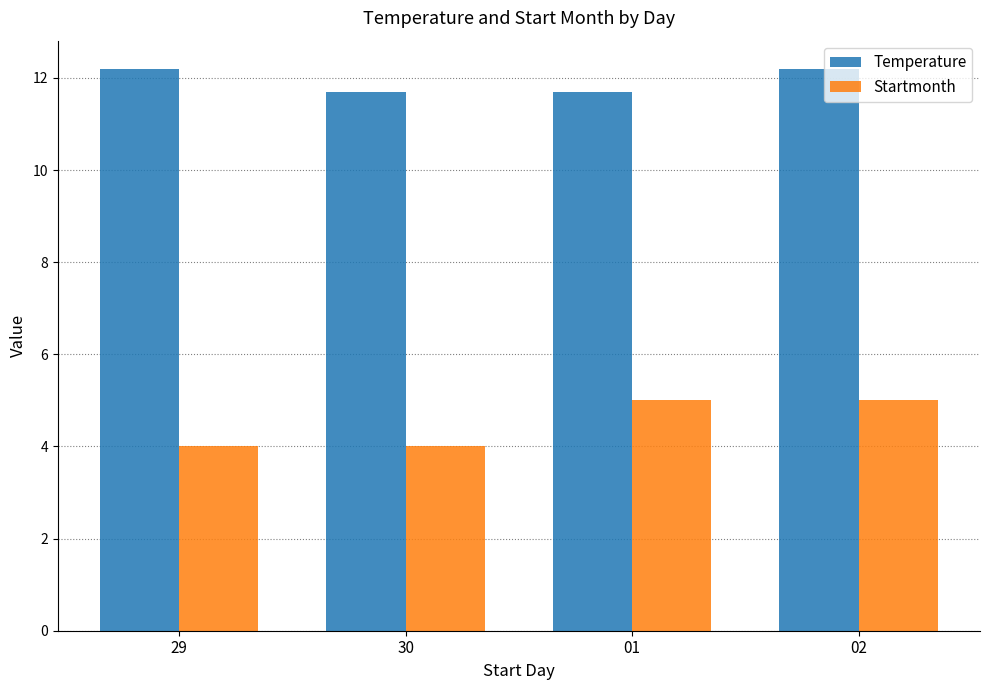

What is the maximum value for Temperature?

12.2